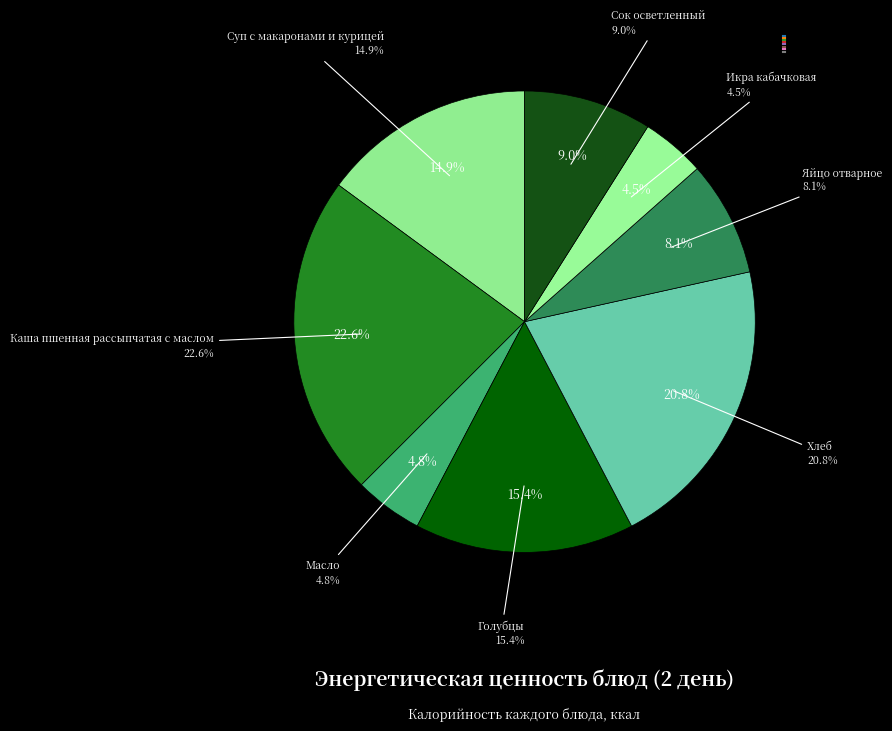

True or false: Хлеб accounts for 11% of the total.

False